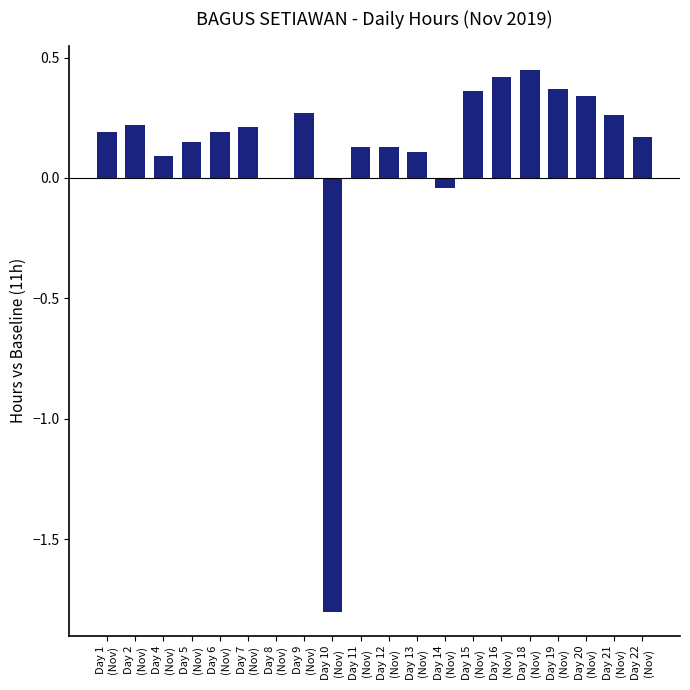

Where is the data nearest to the value 0?

Day 8
(Nov)